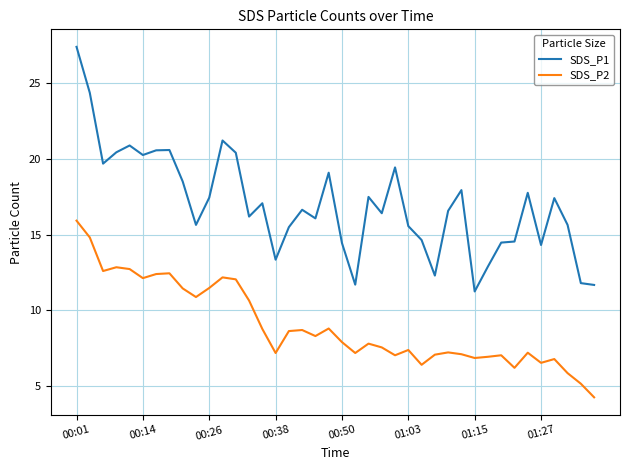

Which series has the largest total across all categories?

SDS_P1